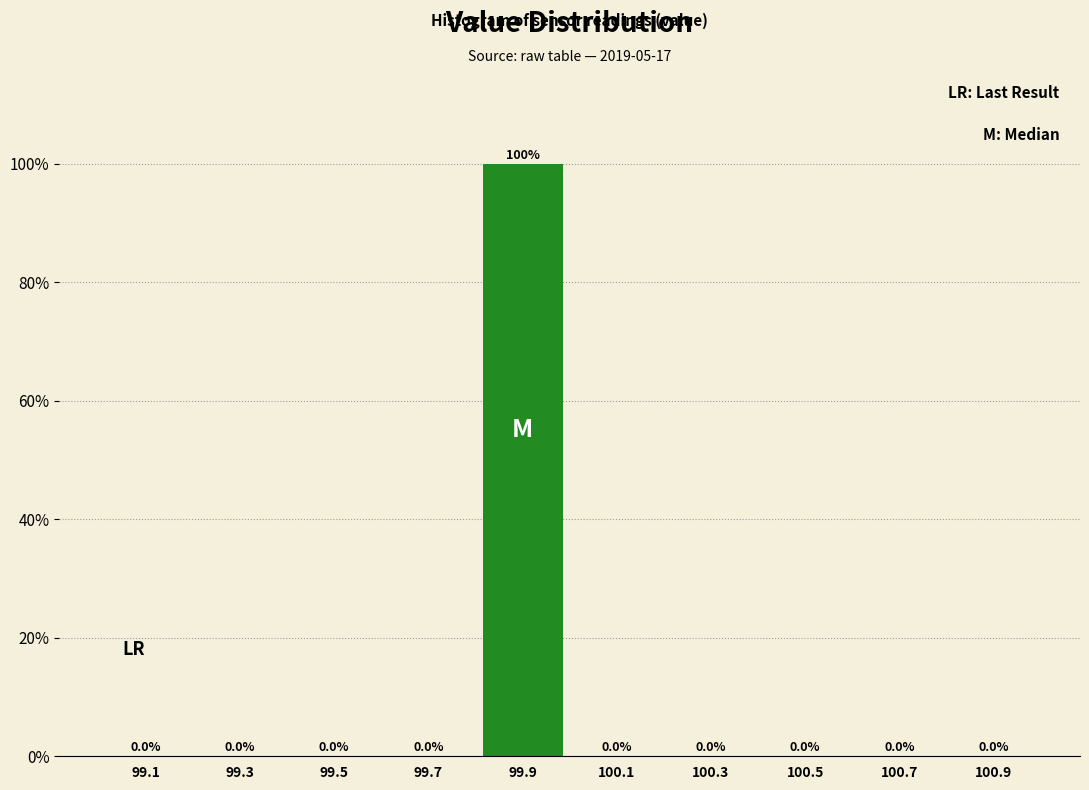

Reading left to right, list every bar in this chart as the range it spans on the x-axis followed by its height.

99.0 to 99.2: 0.0
99.2 to 99.4: 0.0
99.4 to 99.6: 0.0
99.6 to 99.8: 0.0
99.8 to 100.0: 100.0
100.0 to 100.2: 0.0
100.2 to 100.4: 0.0
100.4 to 100.6: 0.0
100.6 to 100.8: 0.0
100.8 to 101.0: 0.0